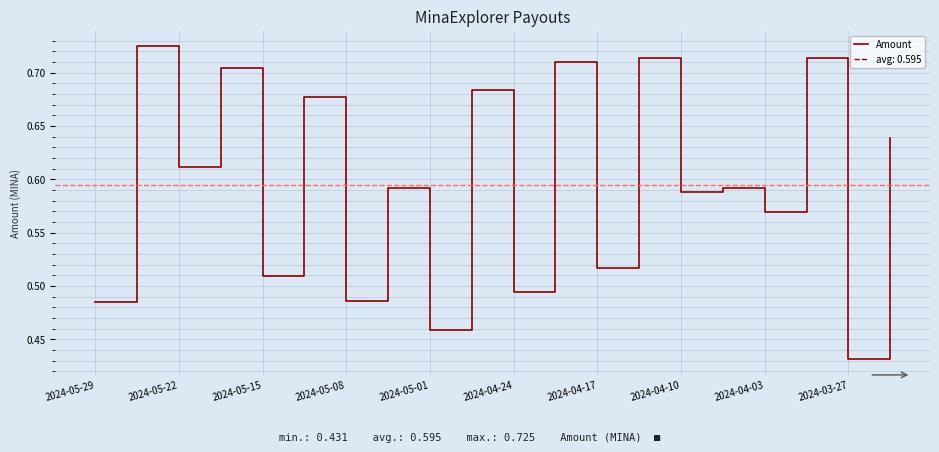

The value of Amount at 2024-04-17 is 0.1. True or false?

False